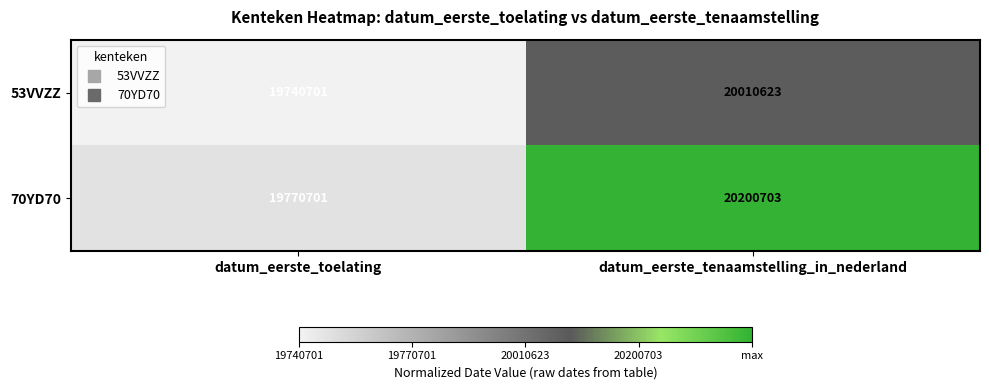

What is the total value across all series at datum_eerste_tenaamstelling_in_nederland?

40211326